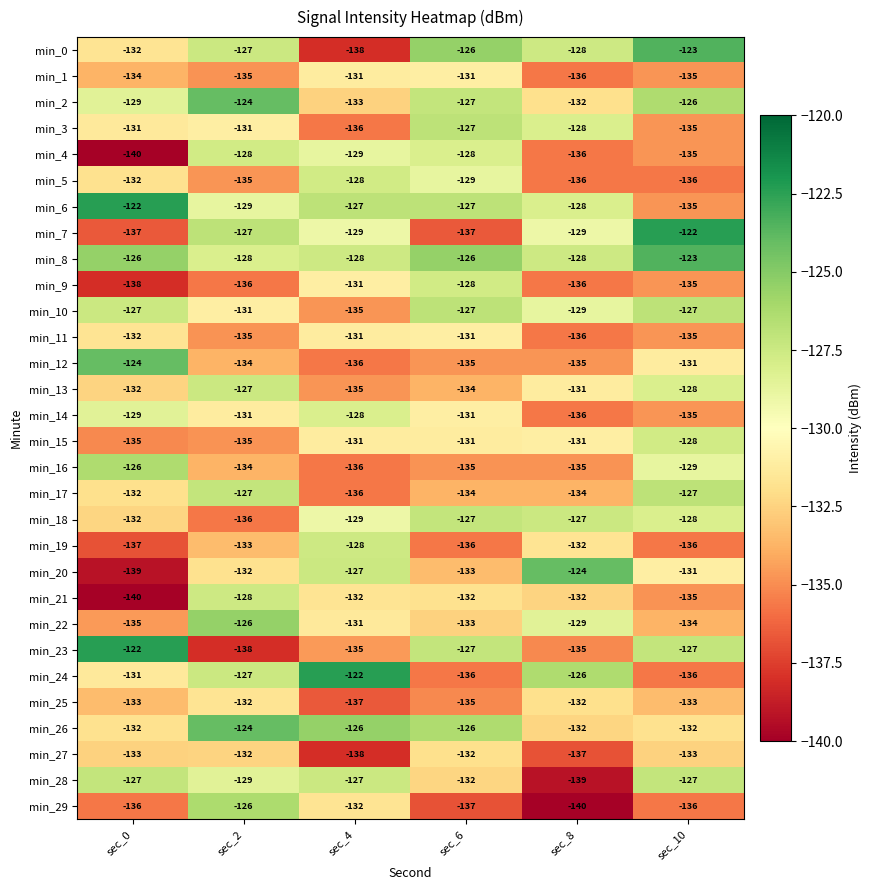

Which series has the largest total across all categories?

min_8